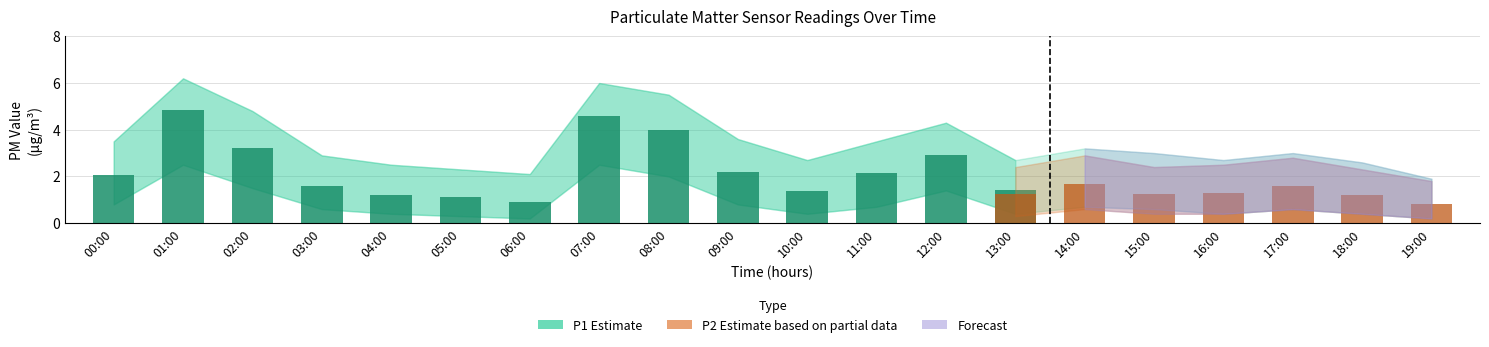

Which series has the widest spread of values?

P1